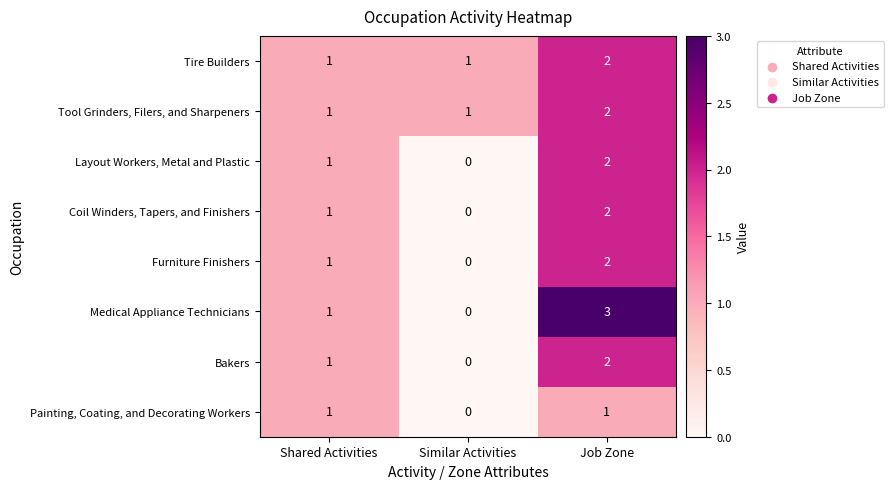

How many categories are shown in the chart?

3